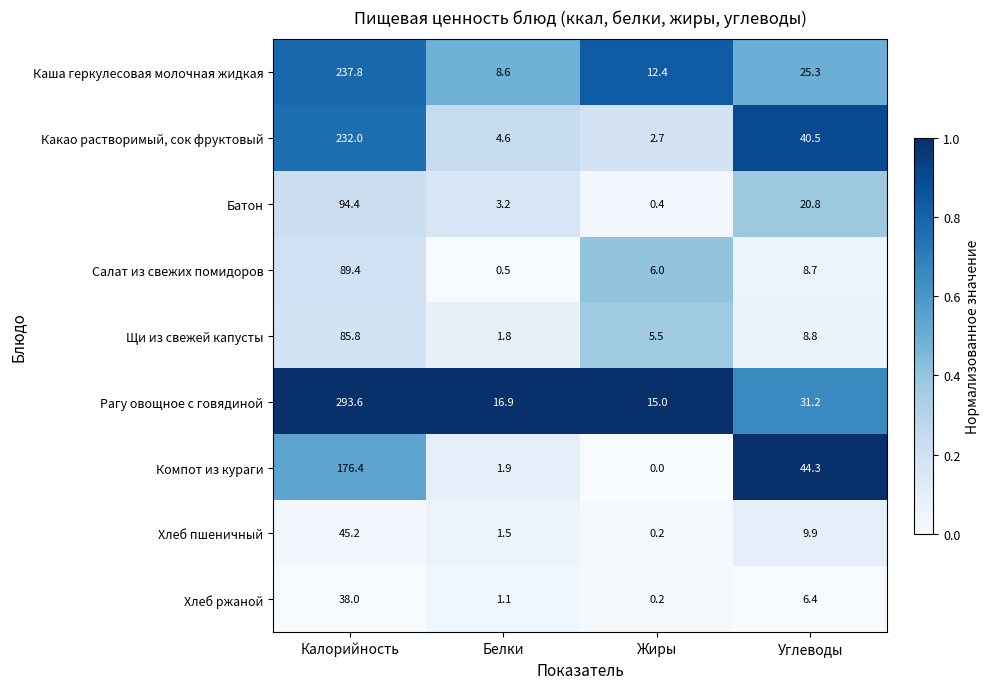

Which label corresponds to the smallest value in the chart?

Жиры